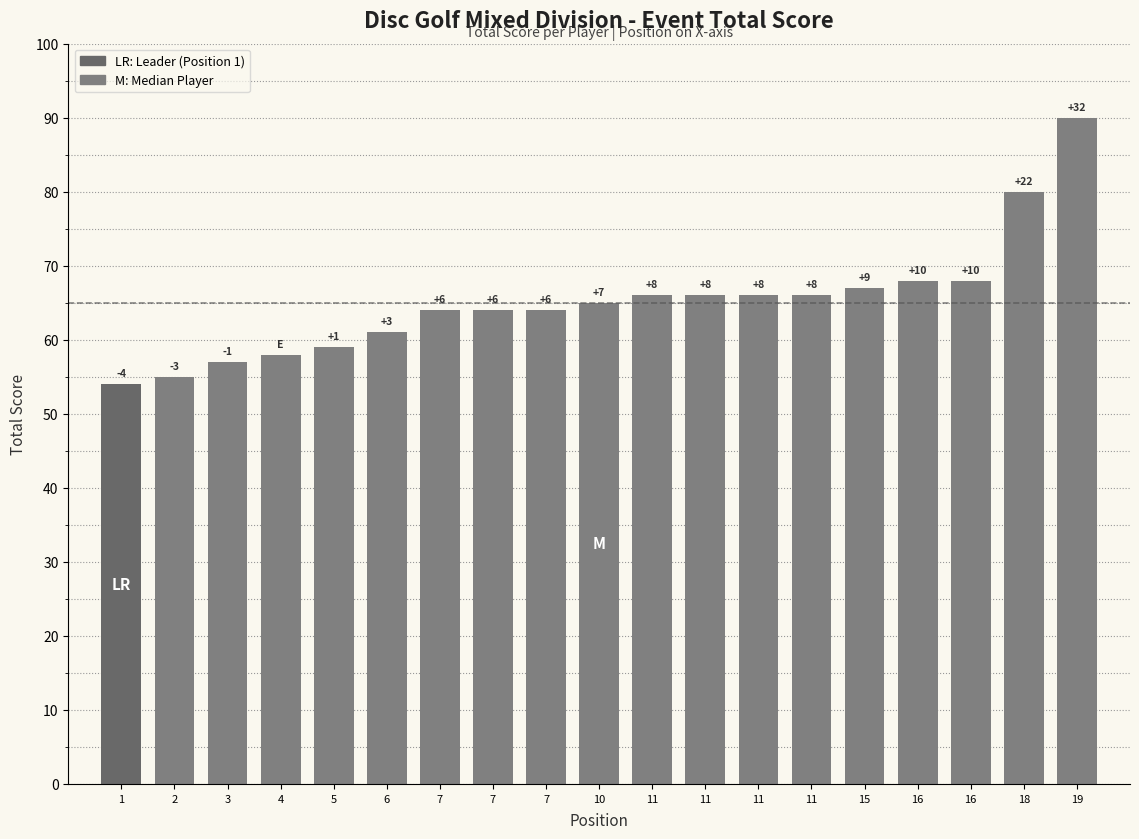

True or false: the data shows 91 at 16.

False